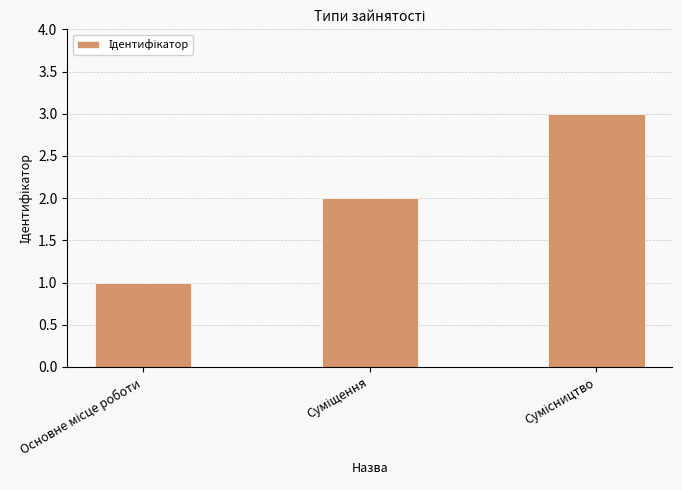

What is the greatest value displayed?

3